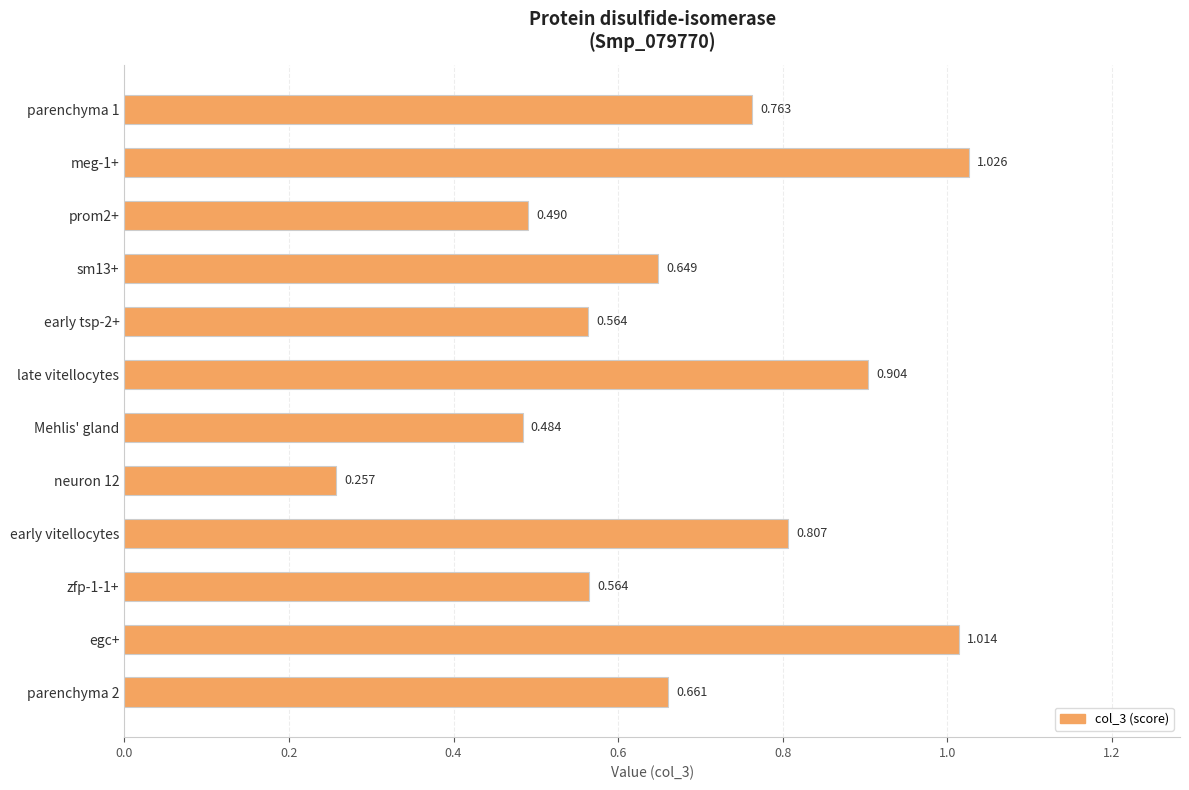

Which has a higher value, early vitellocytes or late vitellocytes?

late vitellocytes